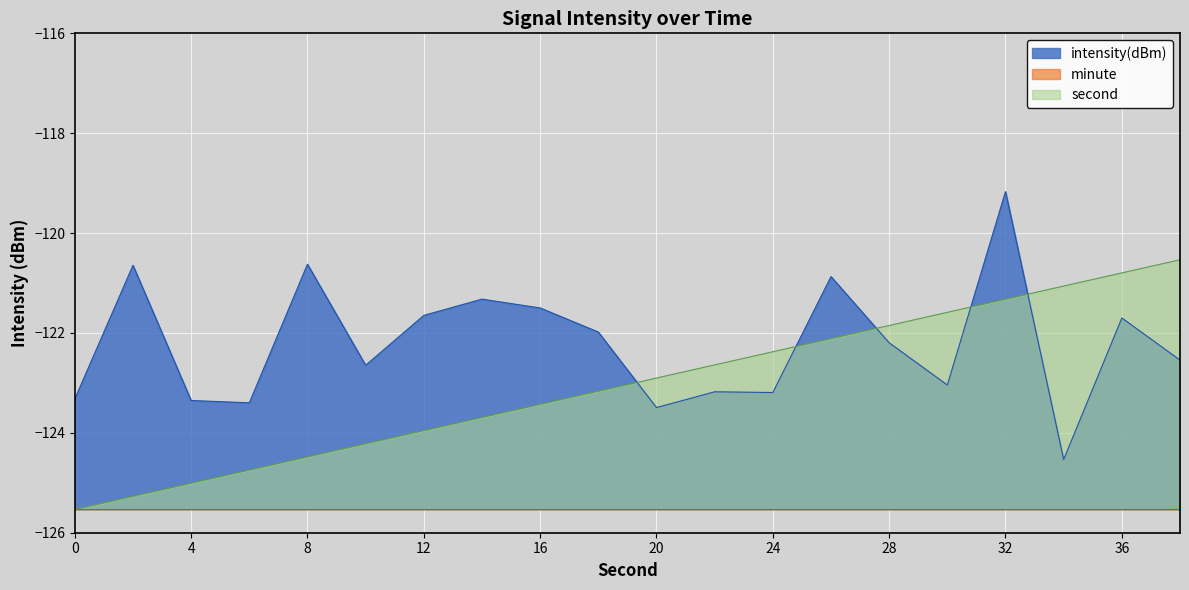

Is it true that intensity(dBm) equals -209.2 at 6?

False